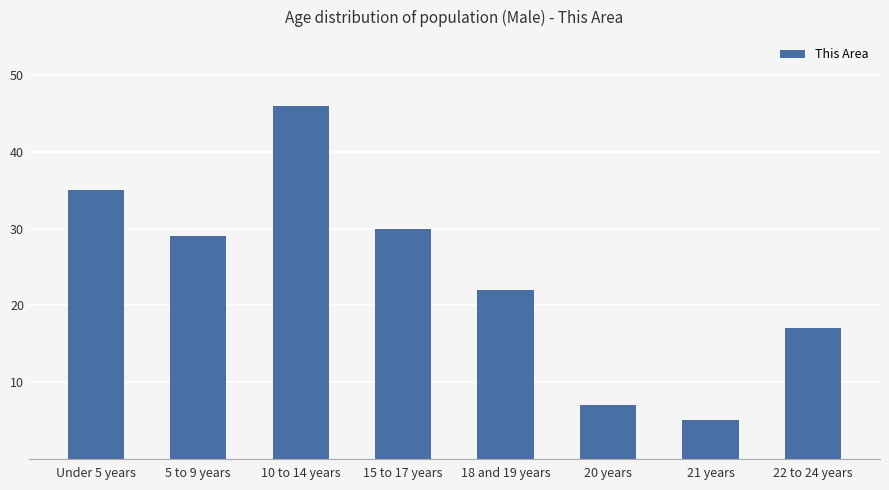

True or false: the data shows 29 at 5 to 9 years.

True